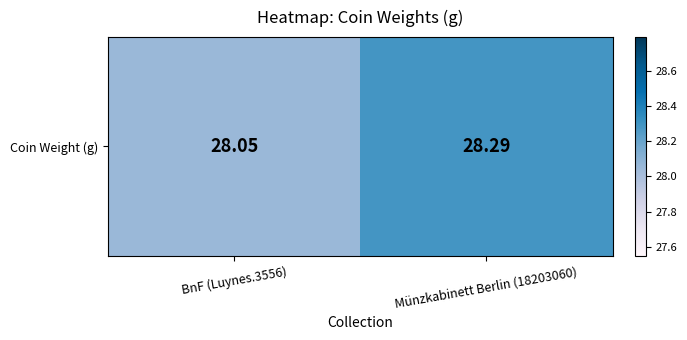

Which label corresponds to the smallest value in the chart?

BnF (Luynes.3556)